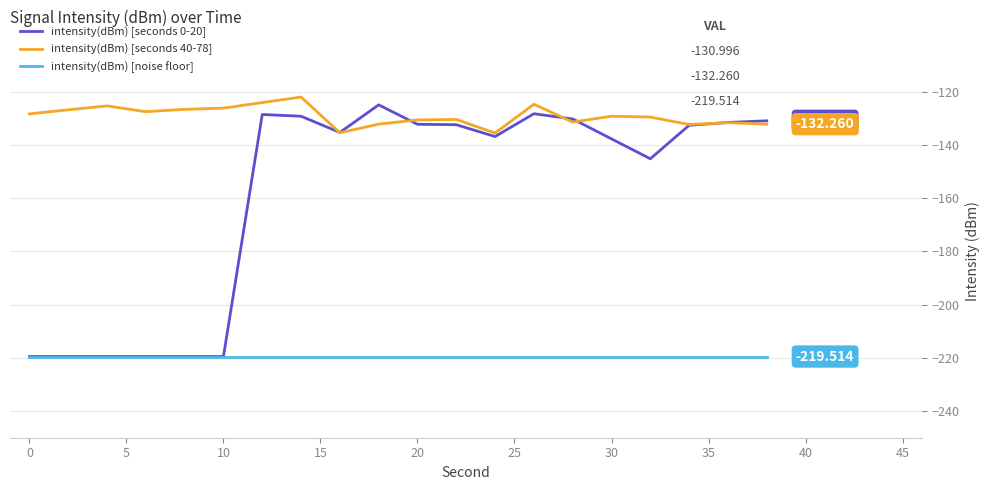

True or false: intensity(dBm) [seconds 40-78] and intensity(dBm) [noise floor] intersect in this chart.

False